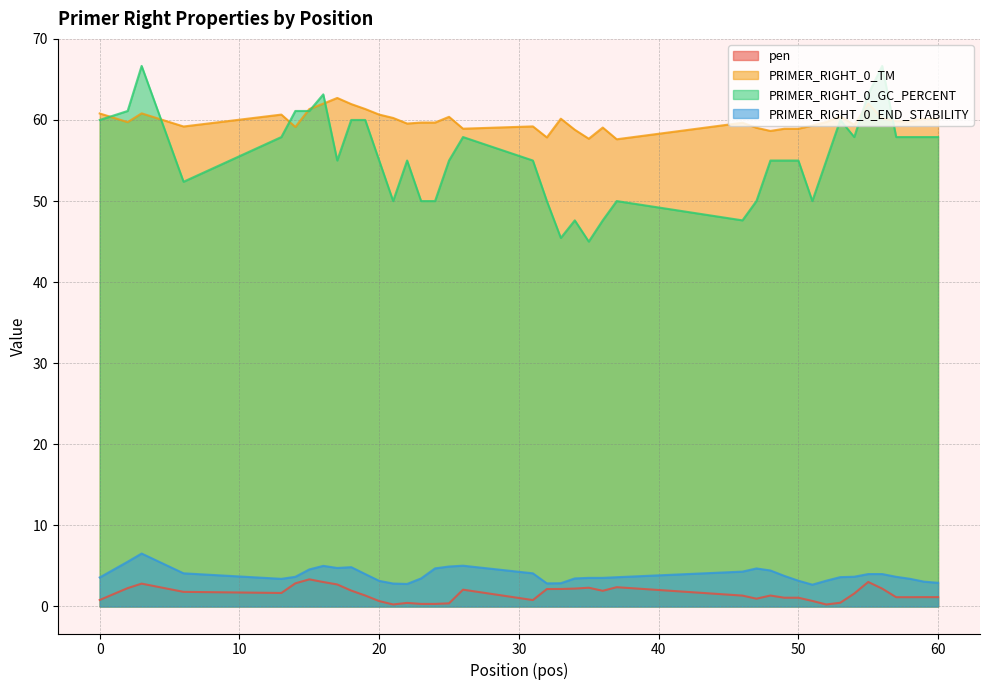

How many lines are shown in the chart?

4